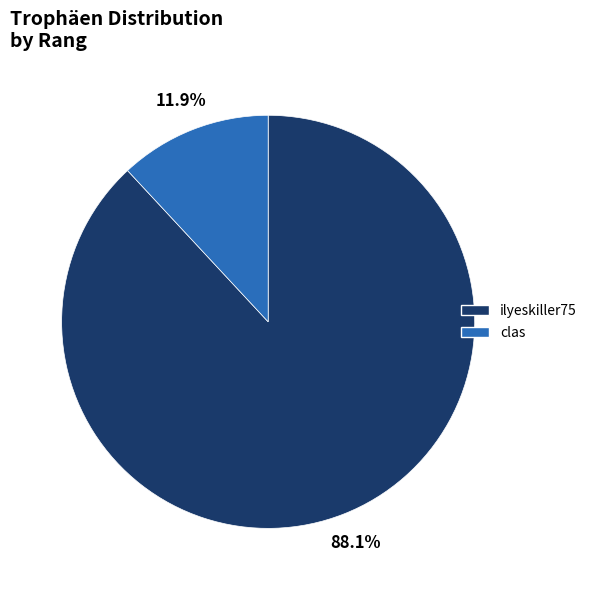

To the nearest percent, what is the difference between the largest and smallest slice percentages?

76%